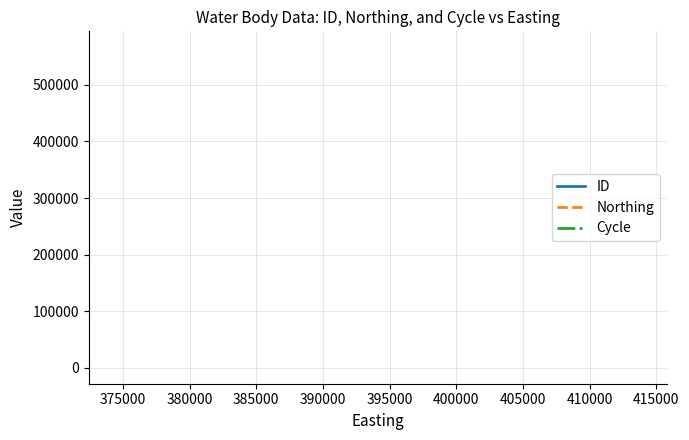

Is this an area chart (filled region under the line)?

No